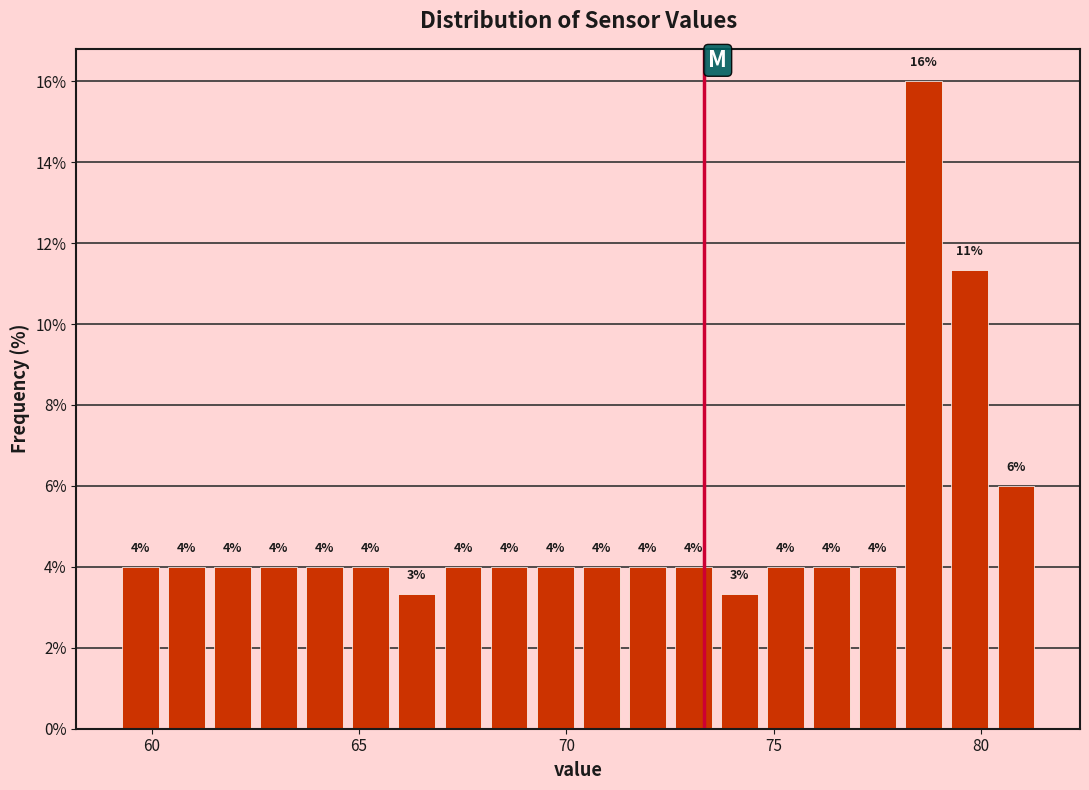

Around what value on the x-axis is the tallest bar? Give the approximate position of its centre, as read against the axis.

78.5